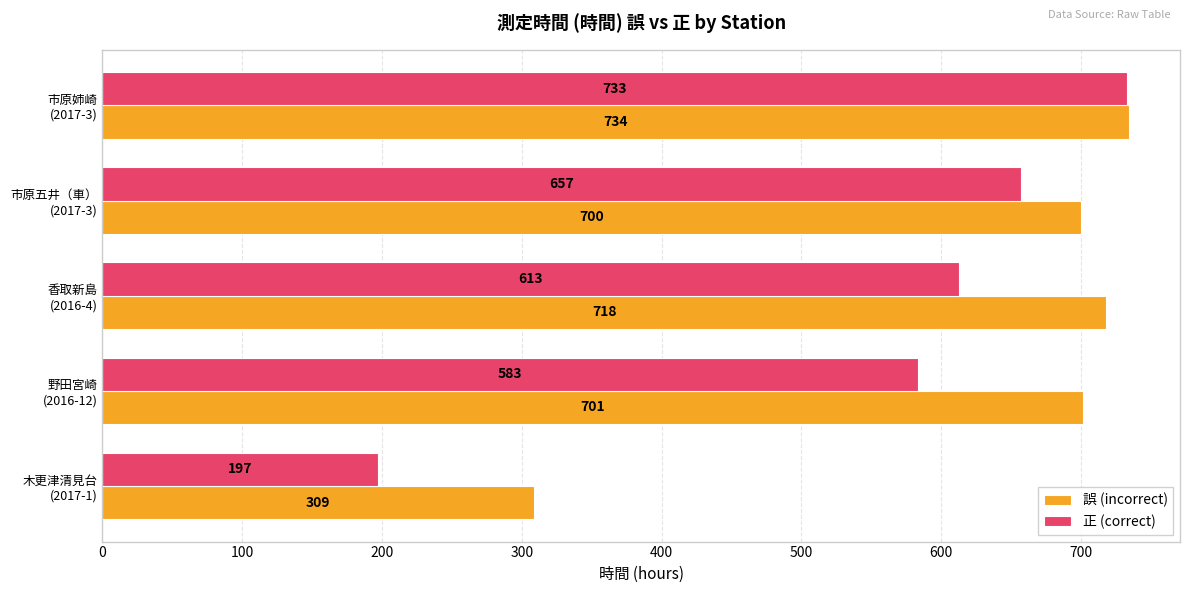

Which series has the largest total across all categories?

誤 (incorrect)